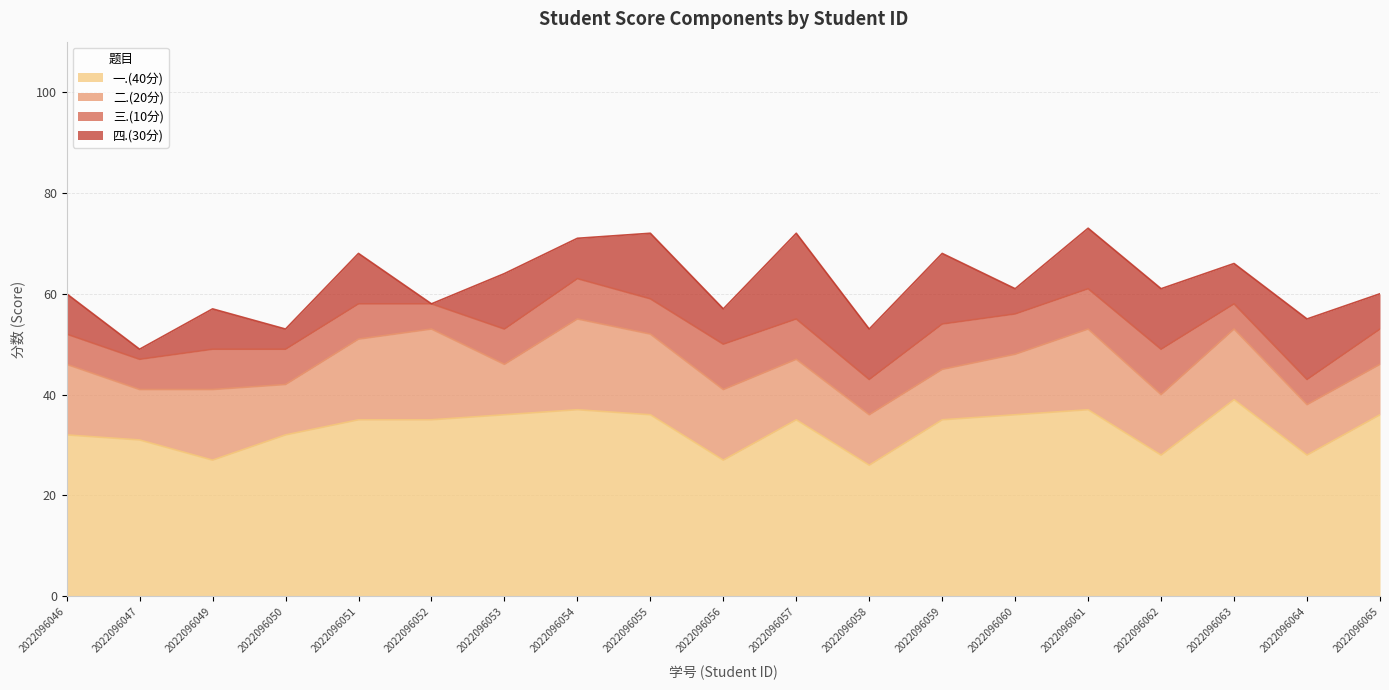

How many data points in 二.(20分) are less than 12?

7